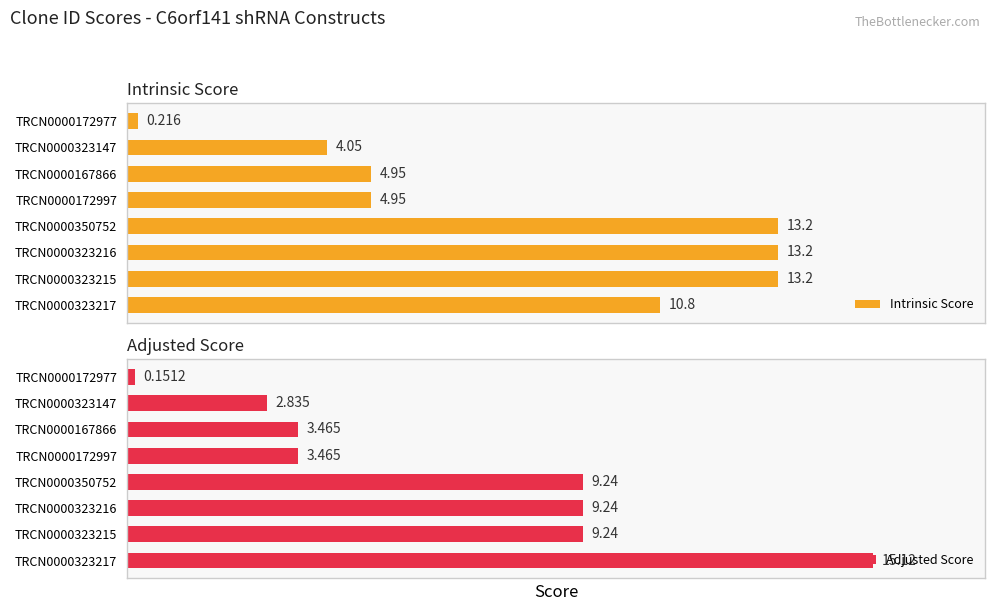

The Intrinsic Score series shows 4.0 at TRCN0000323147. True or false?

True